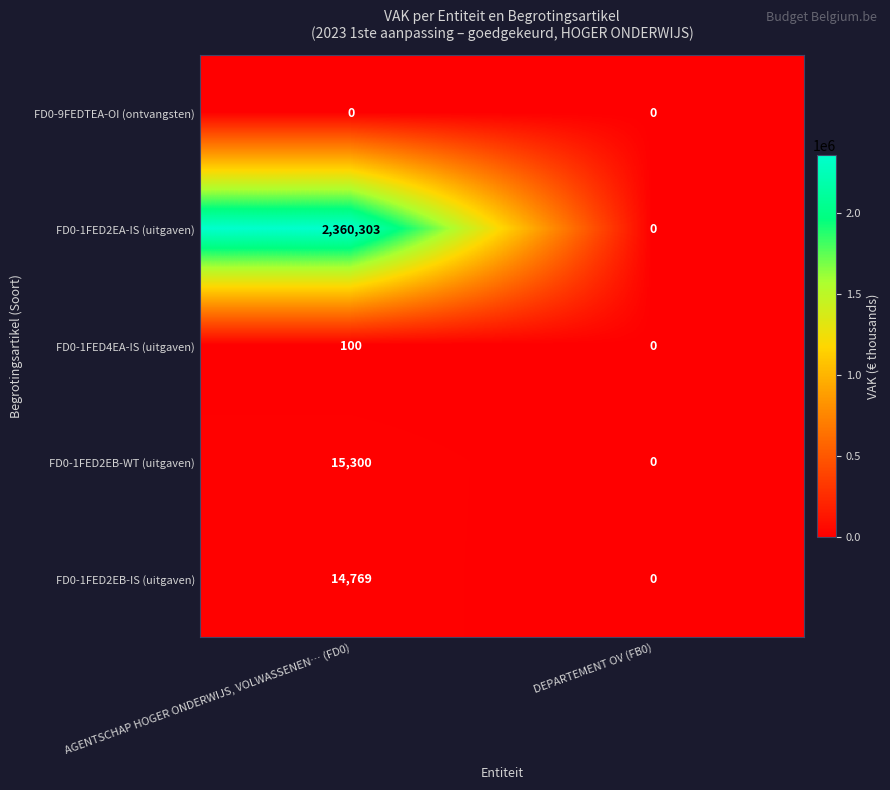

What is the spread (max minus min) of values at AGENTSCHAP HOGER ONDERWIJS, VOLWASSENEN… (FD0)?

2360303